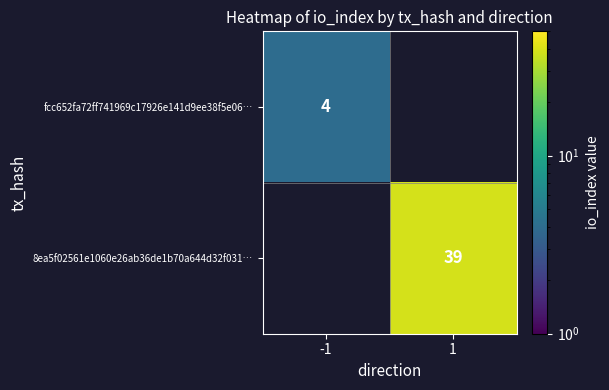

How many categories are shown in the chart?

2